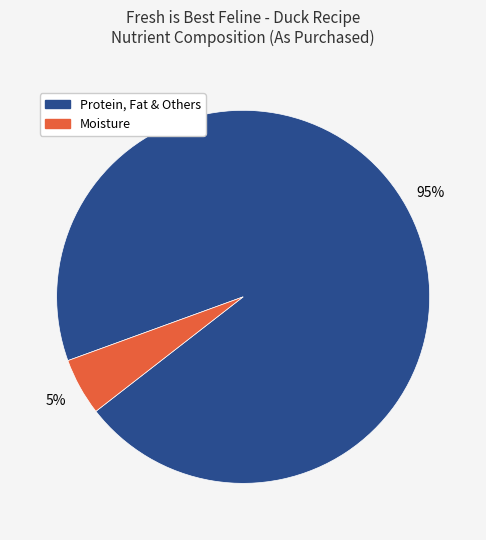

Is there any slice that represents more than half of the pie?

Yes